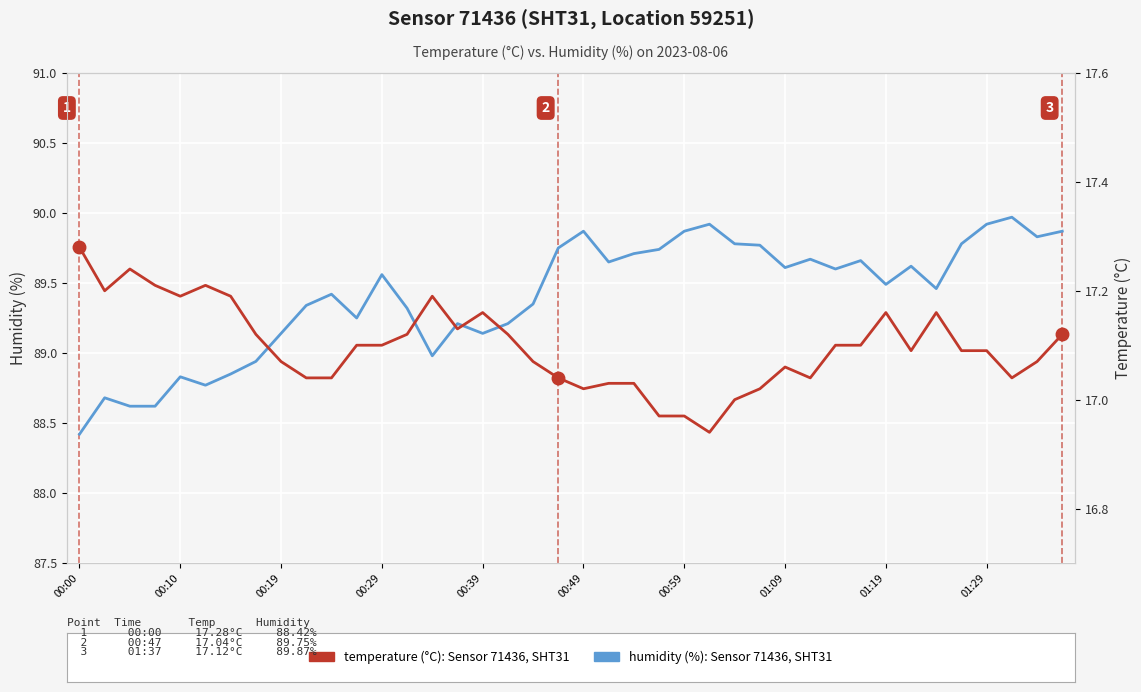

True or false: humidity and temperature intersect in this chart.

False